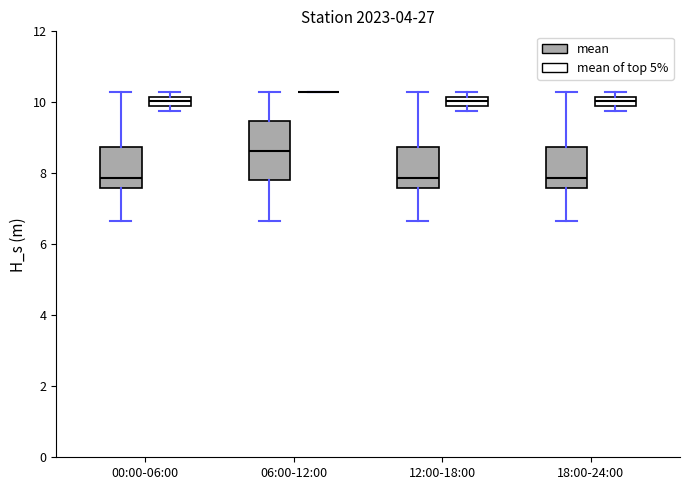

Comparing the boxes themselves (not the whiskers), which one is the tallest?

06:00-12:00 (mean)